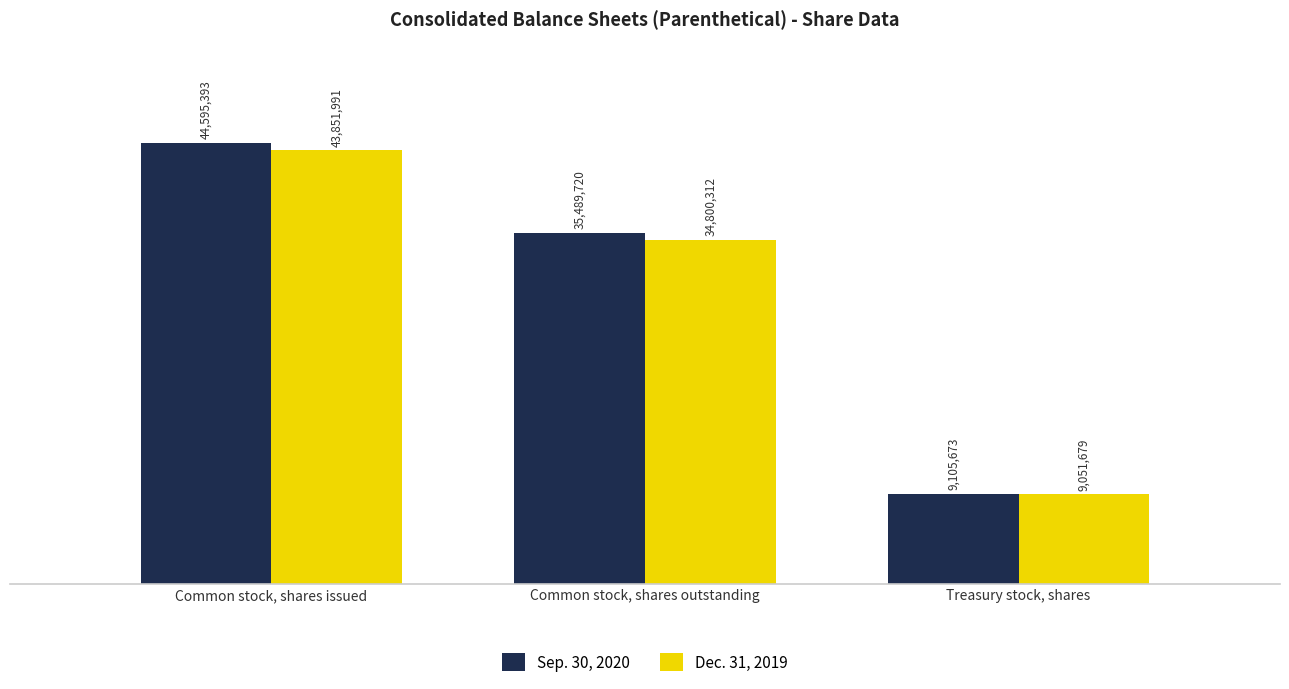

Reading left to right, extract all data points from this chart.

Sep. 30, 2020: Common stock, shares issued=44595393	Common stock, shares outstanding=35489720	Treasury stock, shares=9105673
Dec. 31, 2019: Common stock, shares issued=43851991	Common stock, shares outstanding=34800312	Treasury stock, shares=9051679